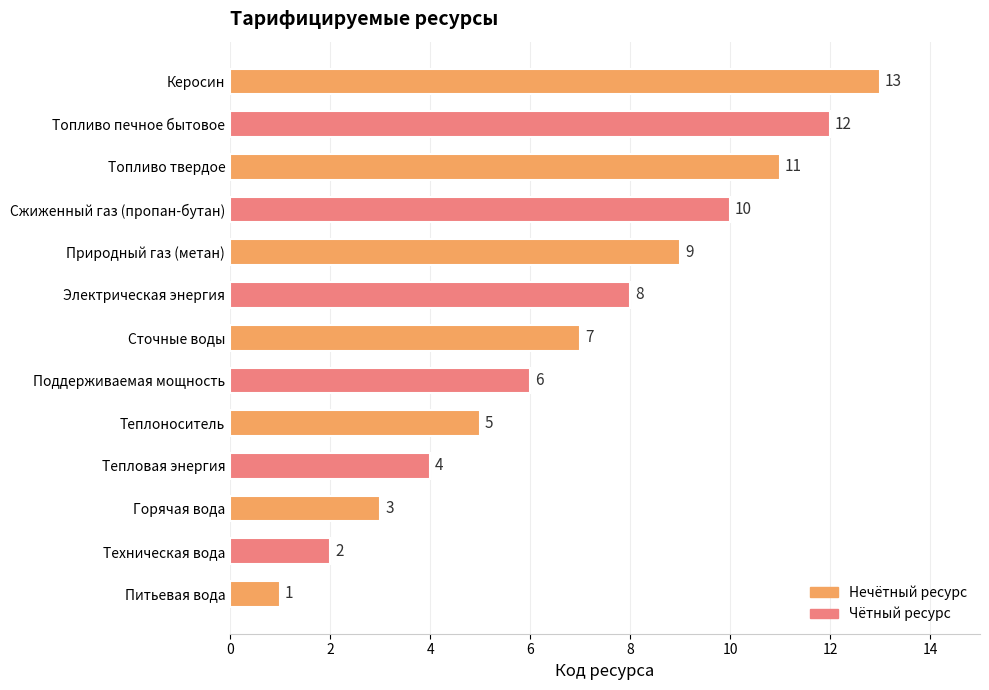

What is the smallest value displayed?

1